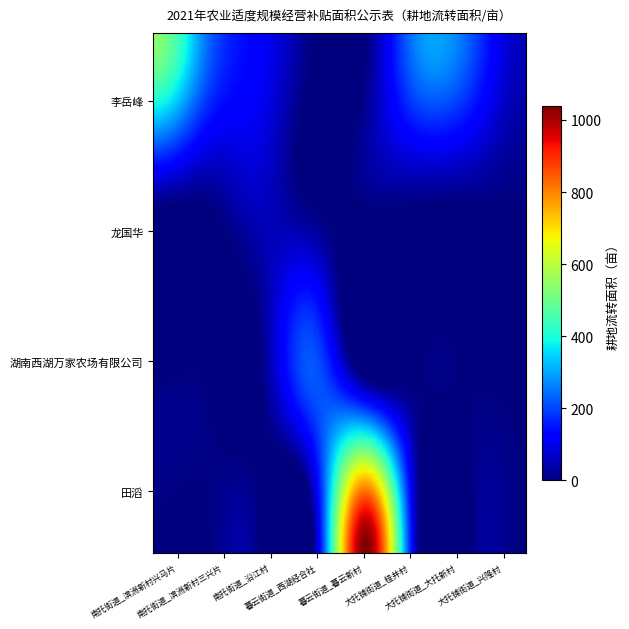

Reading right to left, extract all data points from this chart.

53.7	215.2	276.1	1040.0	220.0	58.1	119.3	245.6	537.6